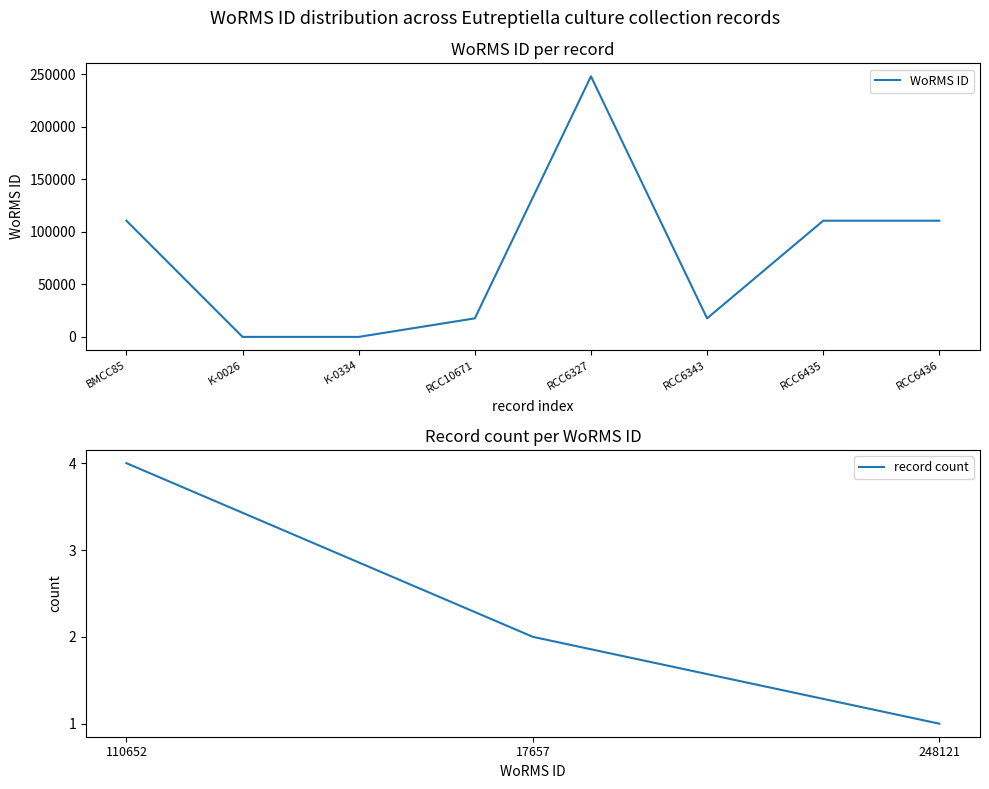

What is the difference between the maximum and minimum values?

248121